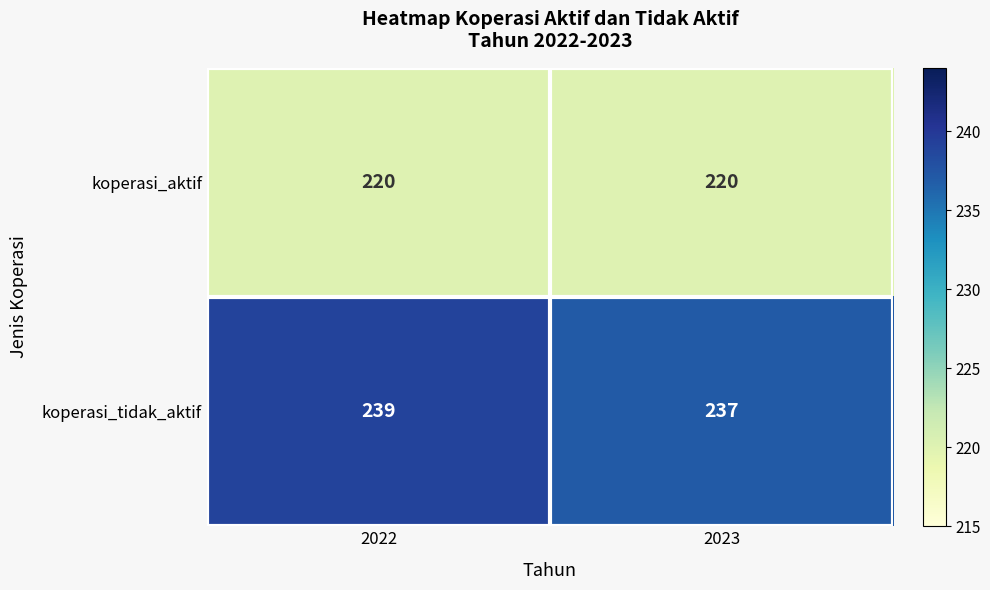

What value does the koperasi_tidak_aktif series have at 2022?

239